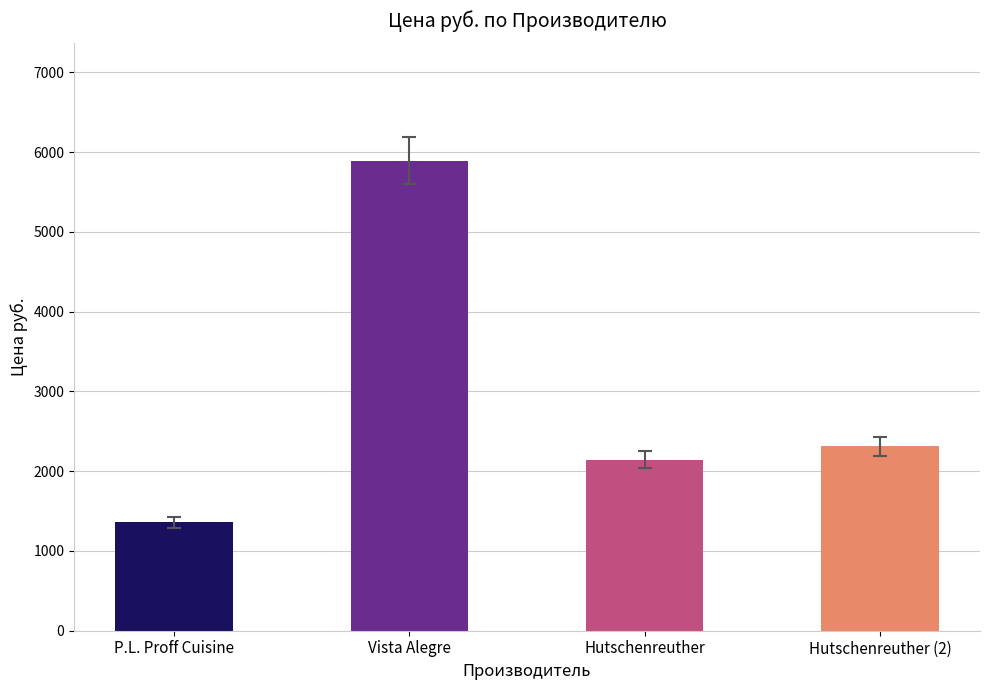

Is it true that the value at P.L. Proff Cuisine is 2144?

False